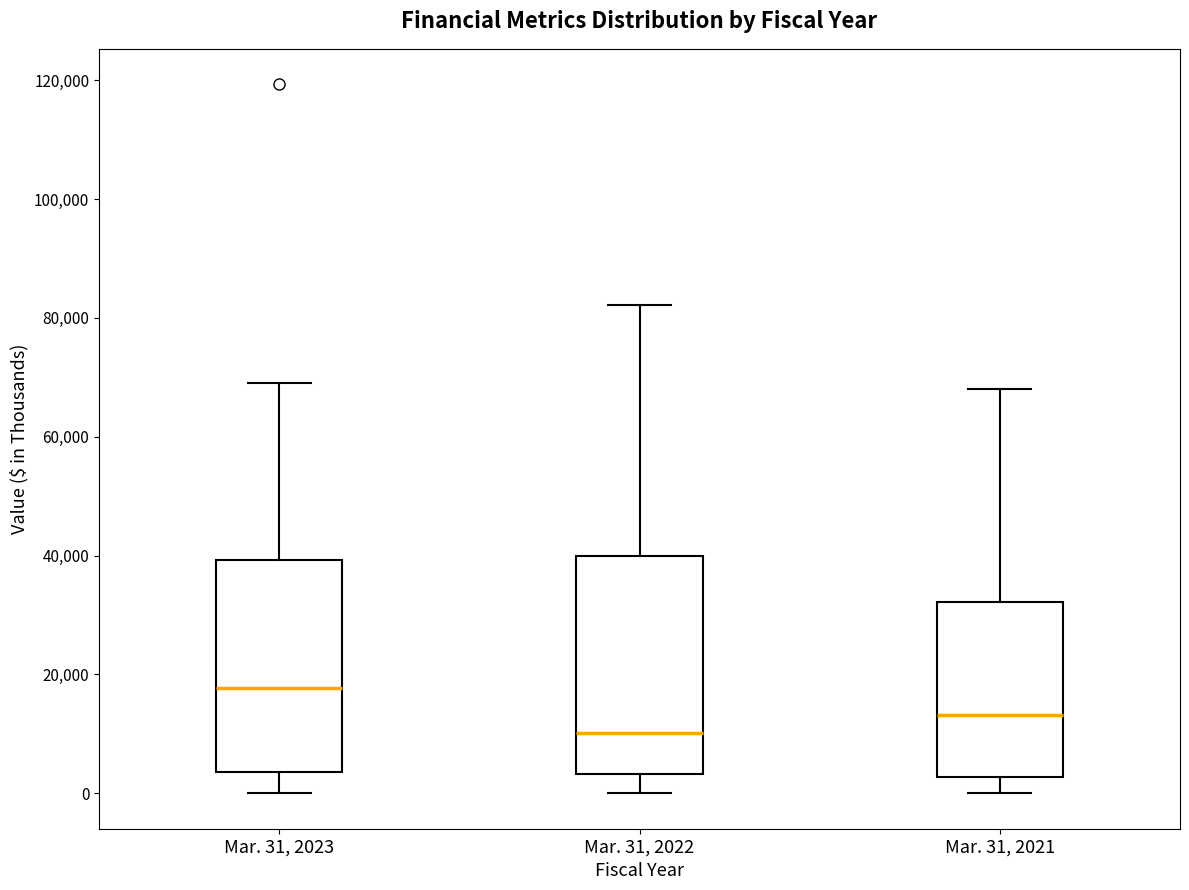

Where does the upper whisker of the box for Mar. 31, 2022 end on the y-axis? The values are not printed on the chart, so give them approximately, as read against the axis.

82000